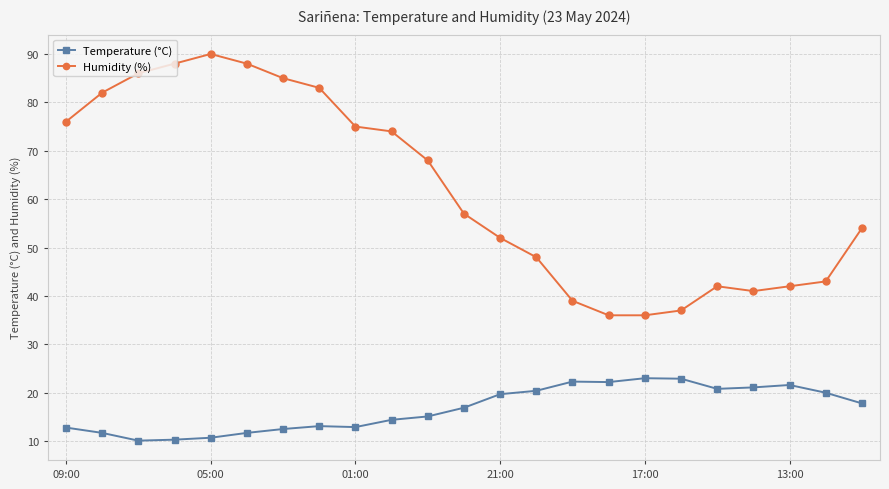

What is the lowest value of the Temperature (°C) series?

10.1